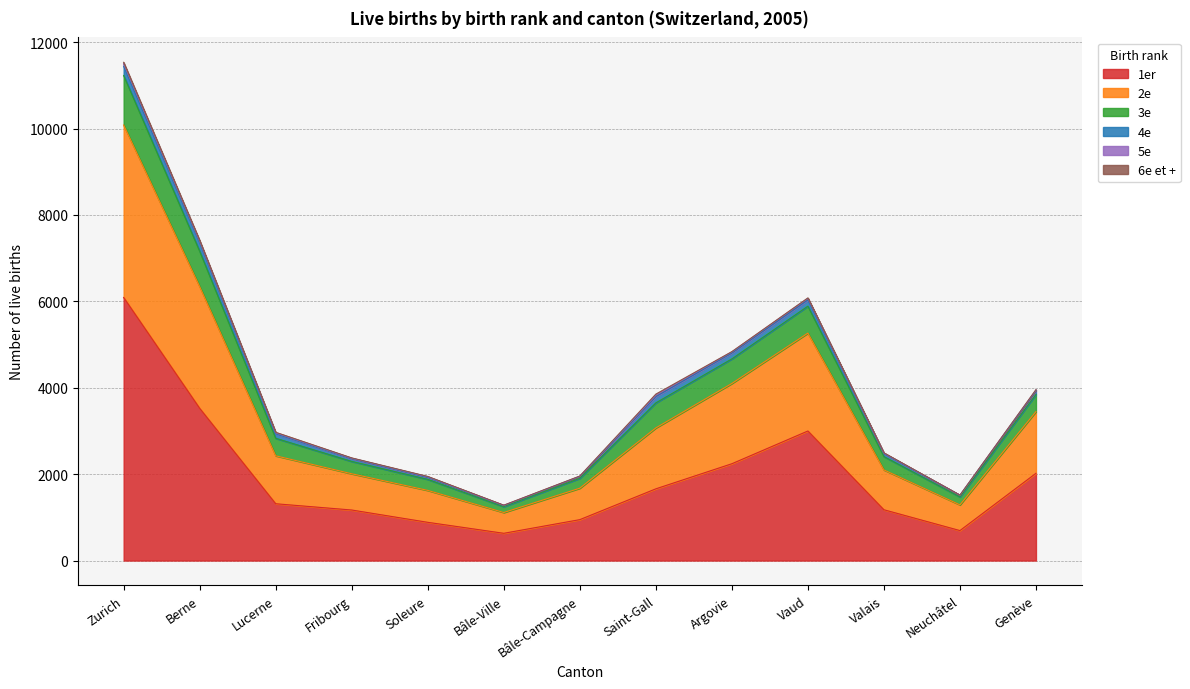

True or false: 3e and 1er intersect in this chart.

False